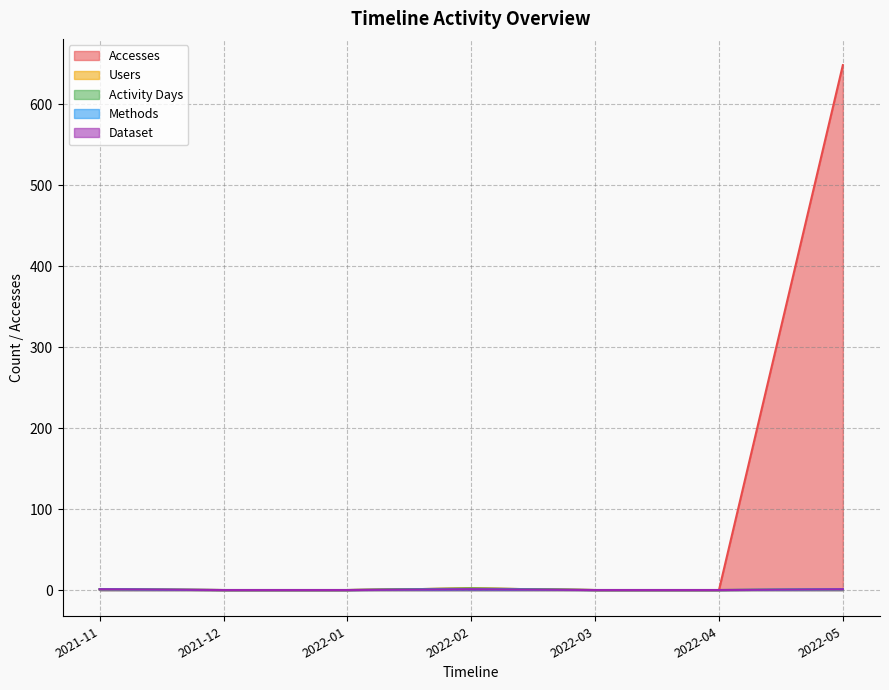

Reading right to left, transcribe all the data shown in this chart.

Accesses: 648	0	0	2	0	0	1
Users: 1	0	0	2	0	0	1
Activity Days: 1	0	0	2	0	0	1
Methods: 1	0	0	1	0	0	1
Dataset: 1	0	0	1	0	0	1